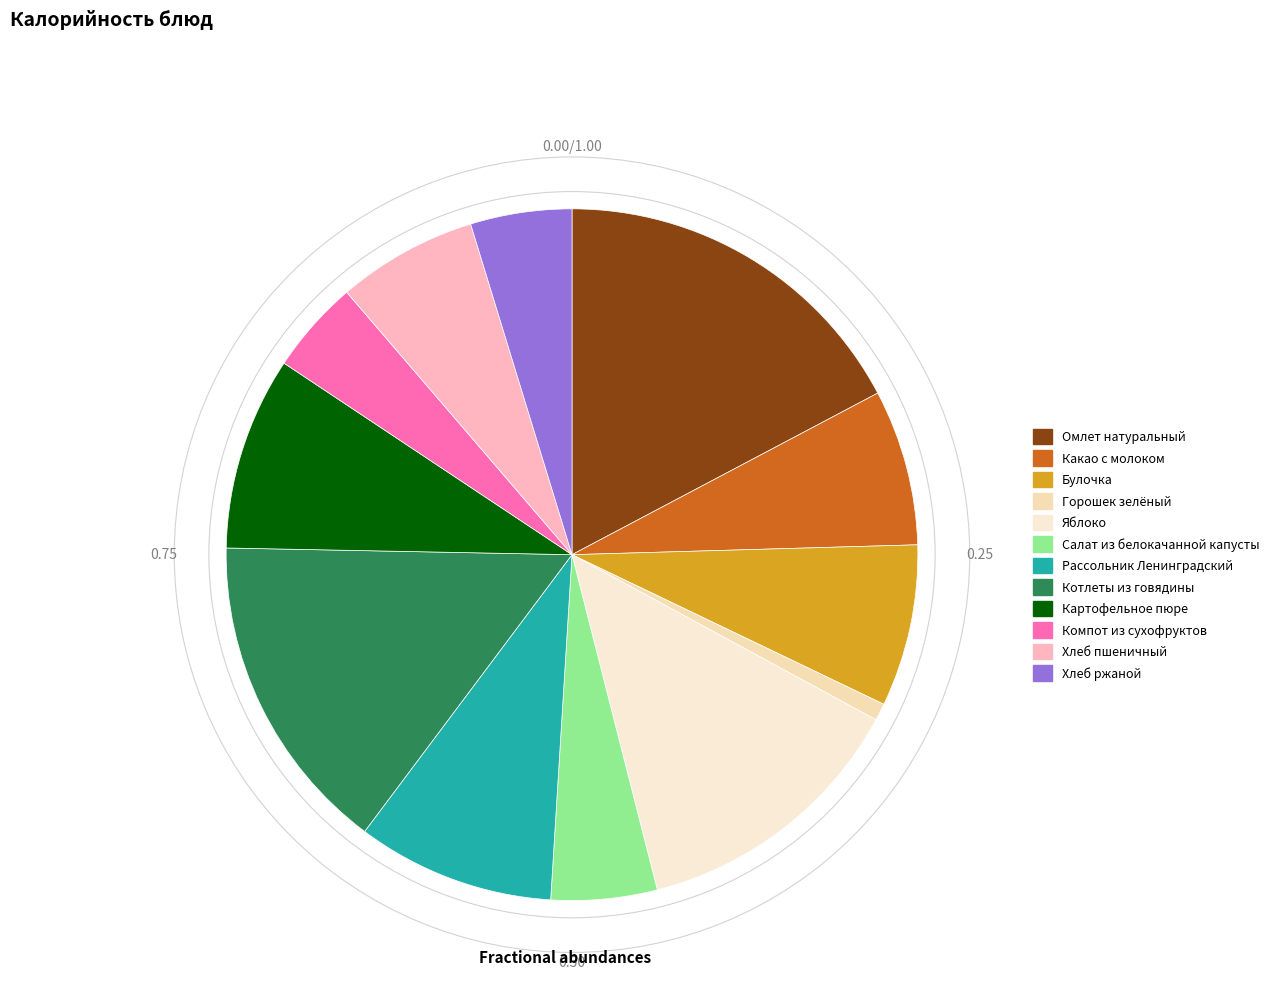

How many slices are in this pie chart?

12